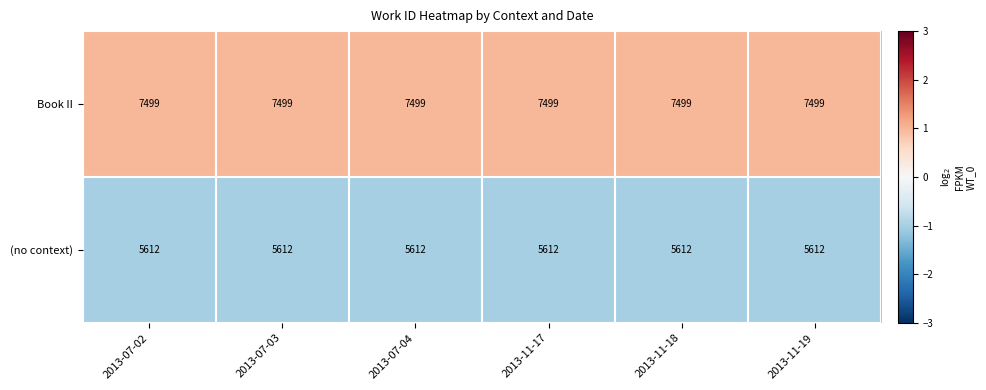

What is the minimum value shown in the chart?

5612